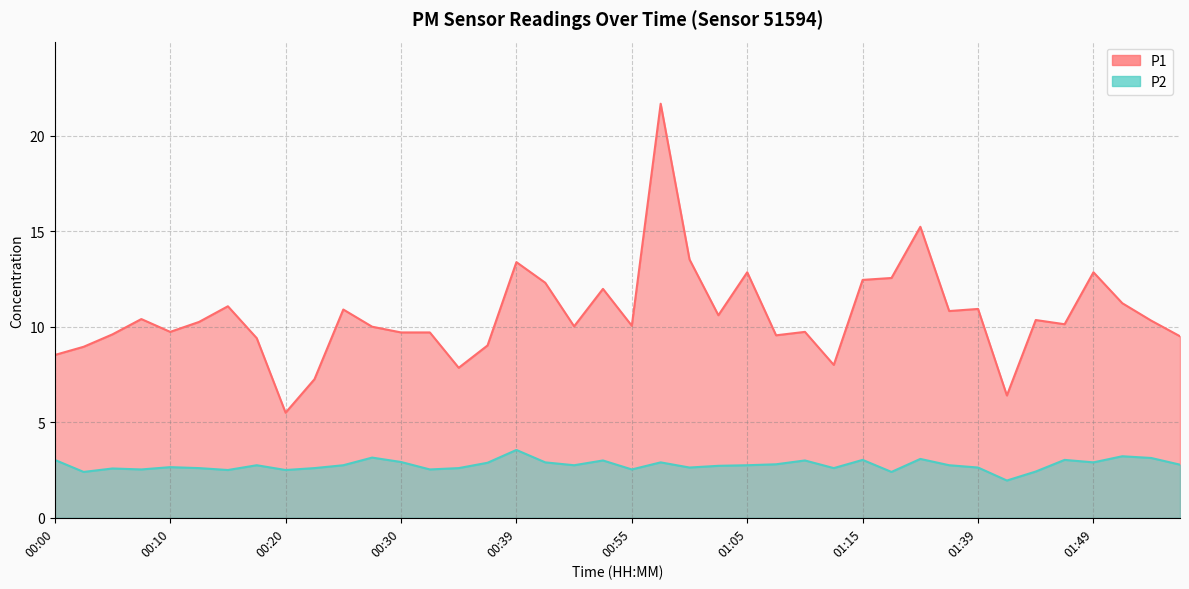

How many series are shown in this chart?

2